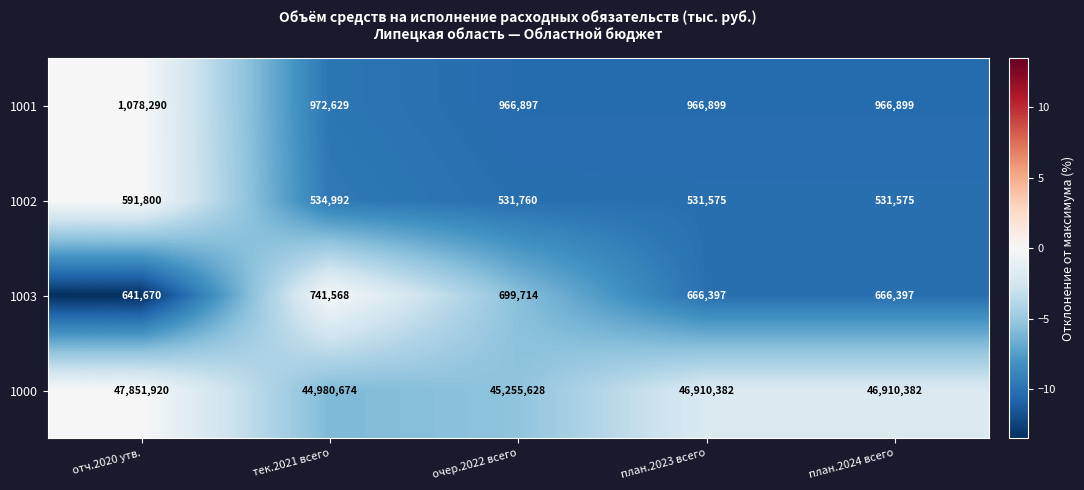

Is it true that 1003 equals 1205073 at тек.2021 всего?

False